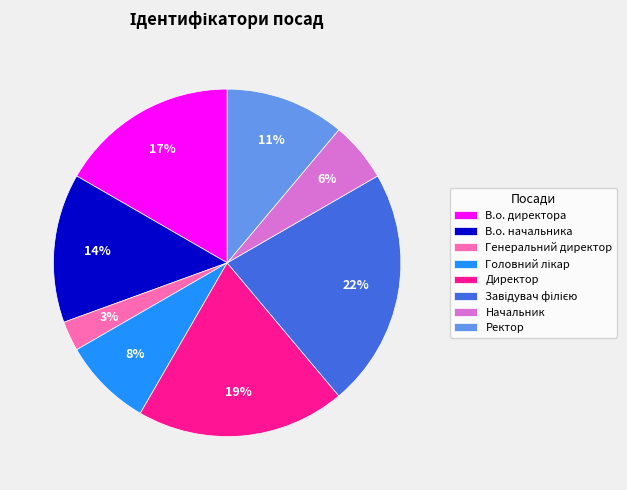

Which has a higher value, Директор or В.о. начальника?

Директор